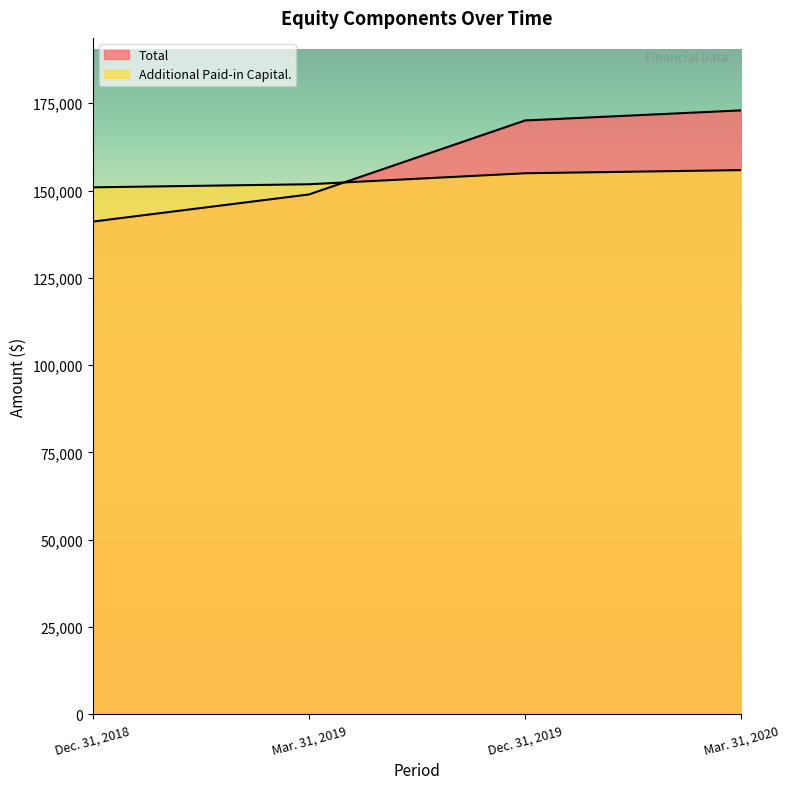

Between Mar. 31, 2019 and Dec. 31, 2019, which series saw the biggest shift?

Total